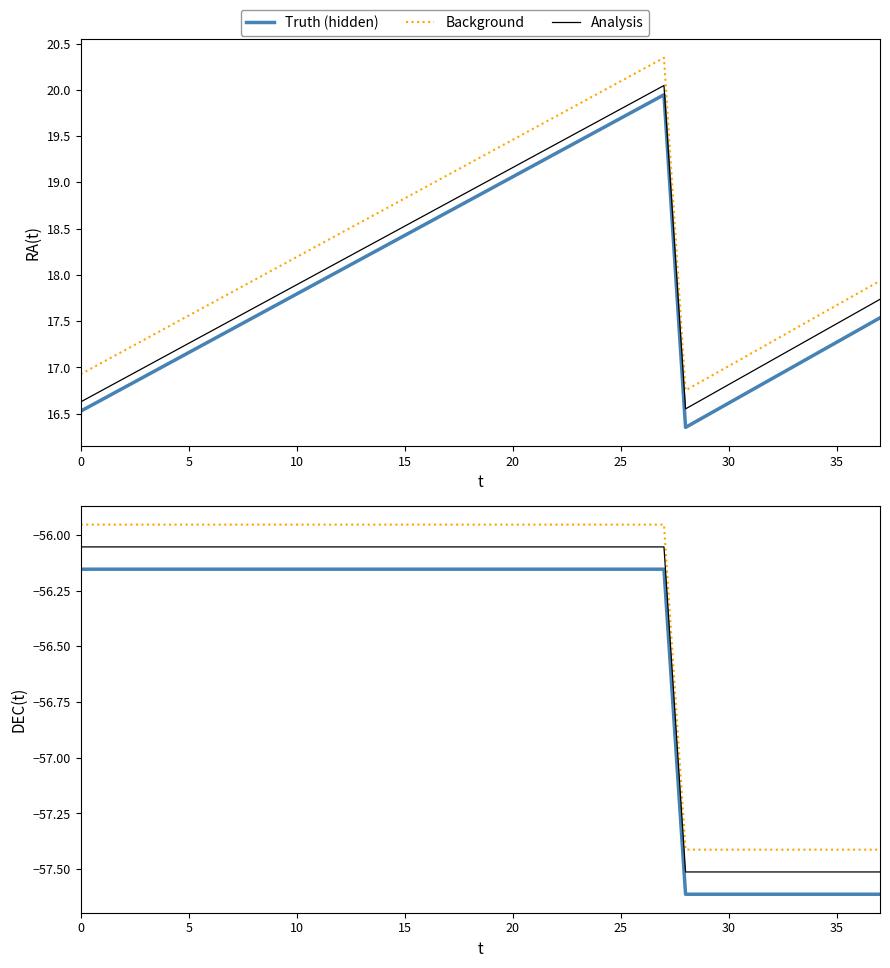

Between 9 and 21, which series saw the biggest shift?

Truth (hidden)